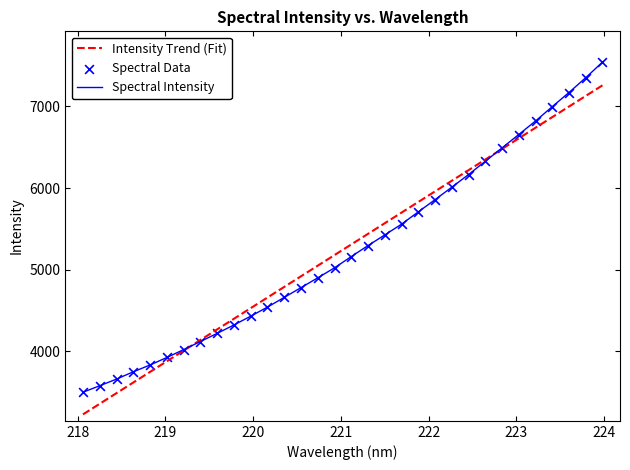

Which series has the widest spread of values?

Spectral Intensity